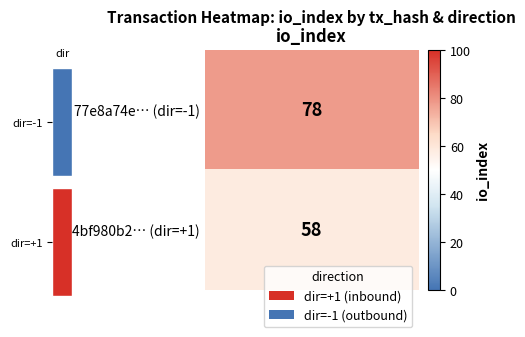

Reading right to left, list all the values displayed in this chart.

77e8a74ea997c9b8d2c36fee91b1be38de0014a: io_index=78	direction=-1
4bf980b2c33ba4797df2876ac15a11b4ccd1f07: io_index=58	direction=1